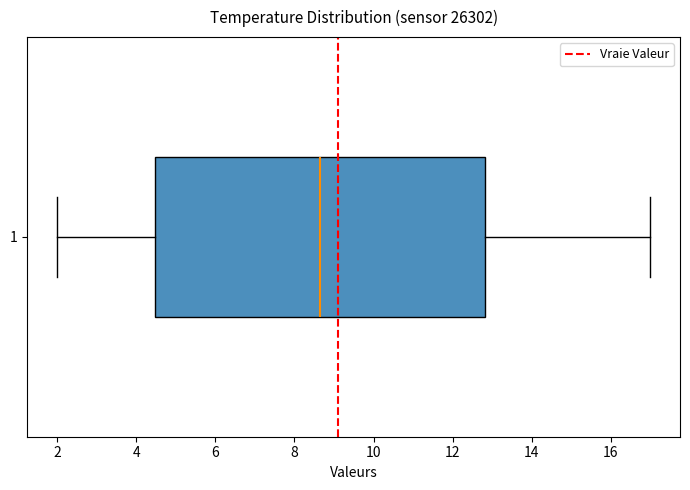

Read this box plot against the x-axis: the position of the median line, the range covered by the box, and the ends of both whiskers. The values are not printed on the chart, so give them approximately, as read against the axis.

median 8.6, box 4.4 to 12.8, whiskers 2.0 to 17.0